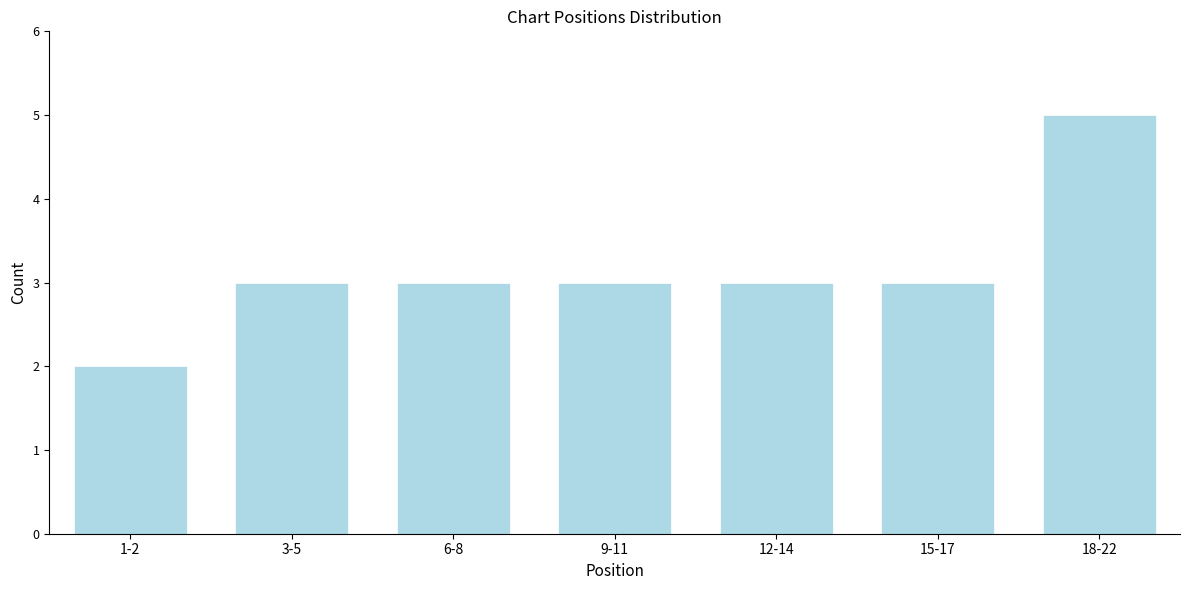

Reading left to right, list all the values displayed in this chart.

2	3	3	3	3	3	5